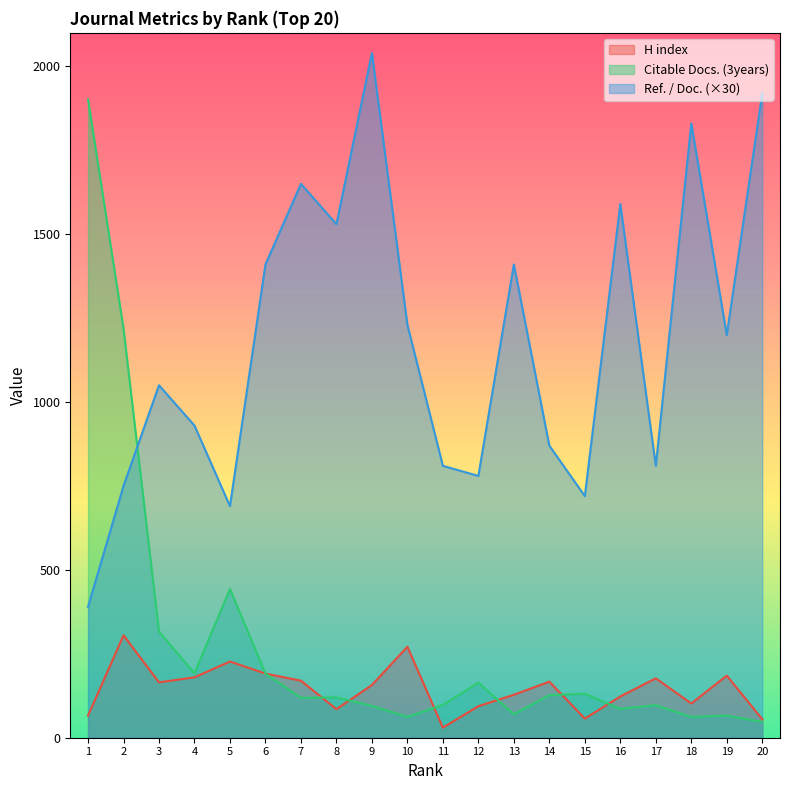

Is the value of H index at 2 greater than the value of Ref. / Doc. at 2?

No